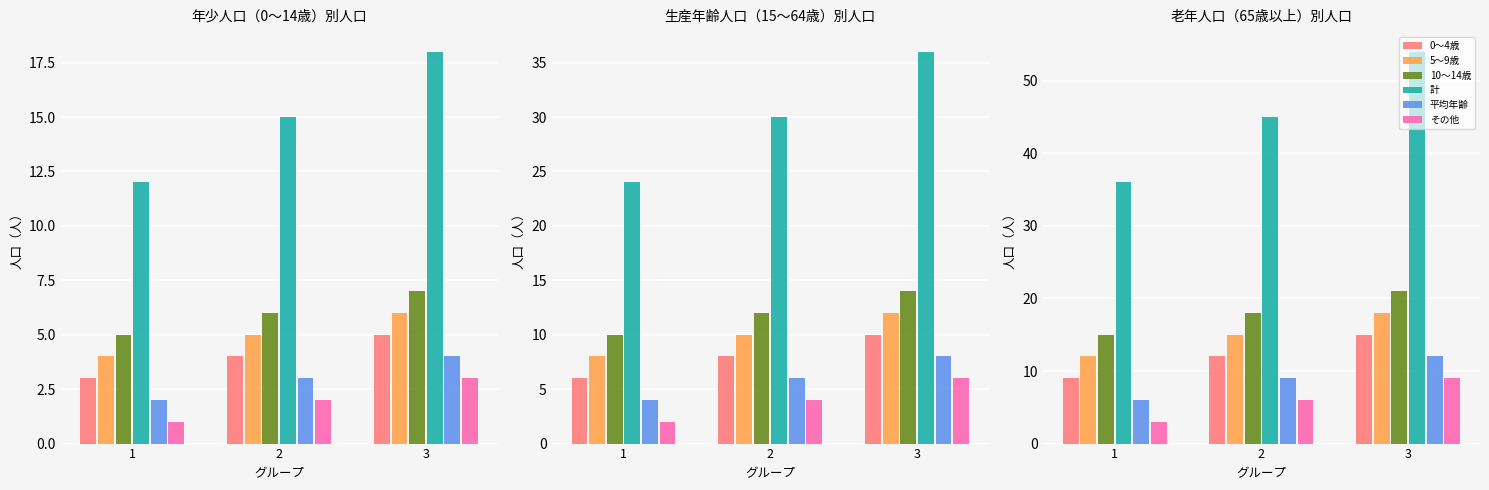

What is the value of the 計 bar at the 1st from the left?

36